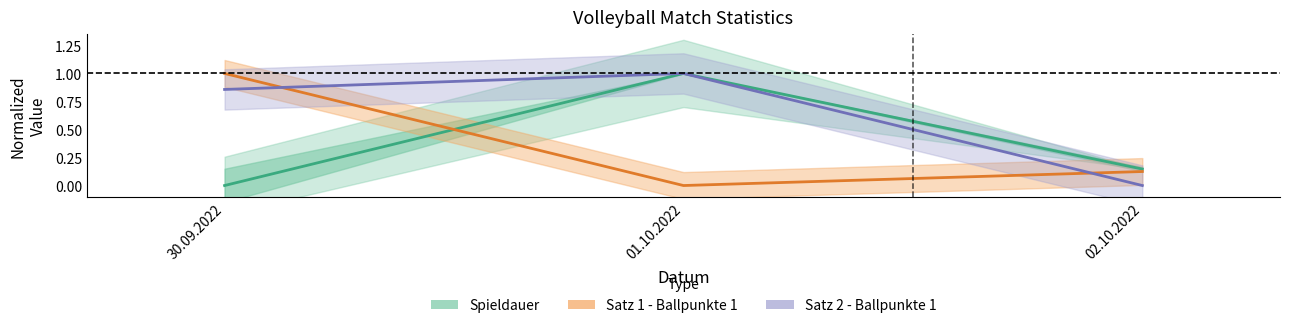

Is the value of Spieldauer (center) at 01.10.2022 greater than the value of Satz 2 - Ballpunkte 1 at 30.09.2022?

Yes